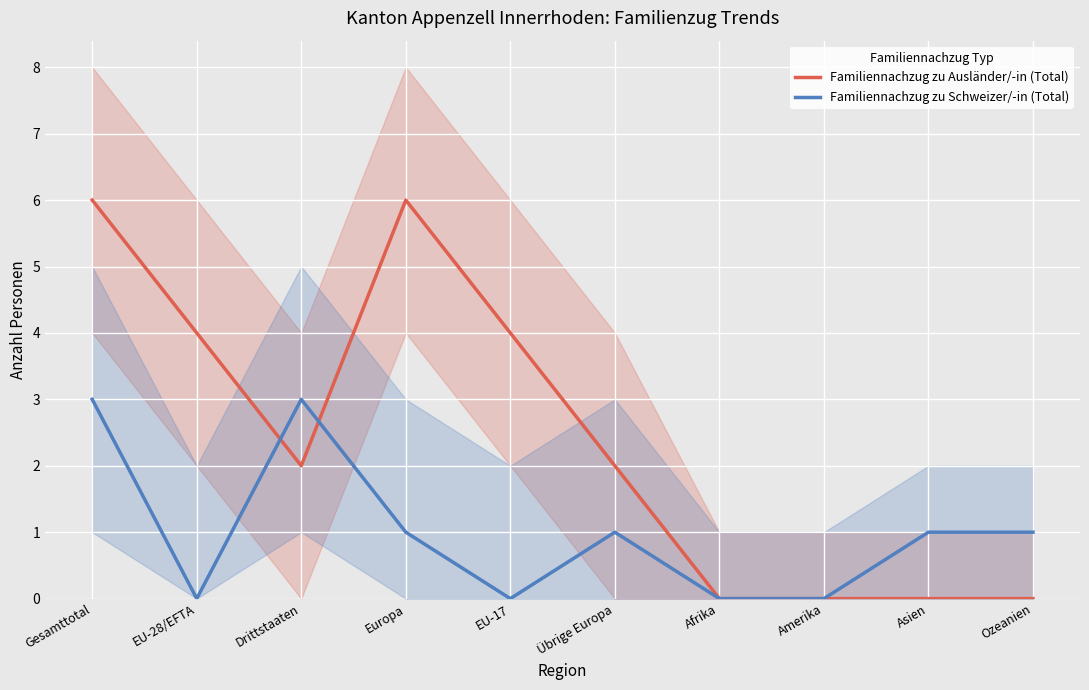

What is the sum of the Familiennachzug zu Ausländer/-in (Total) values at Asien and Drittstaaten?

2